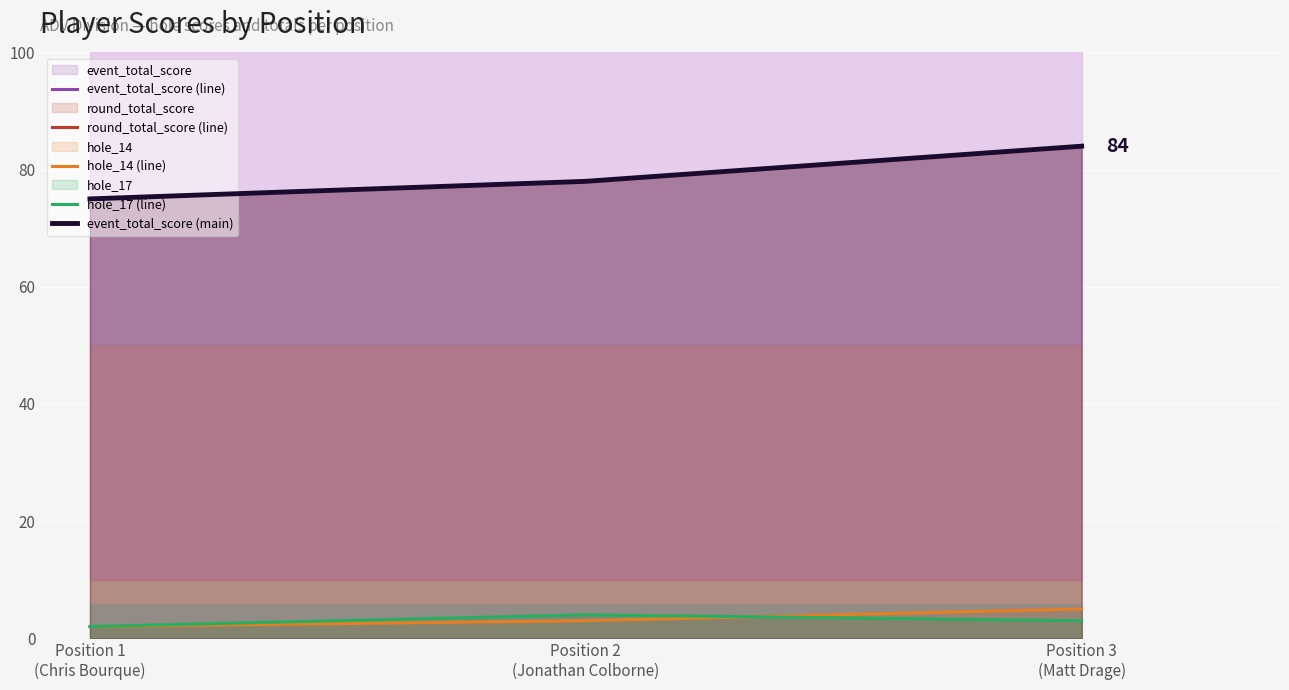

What is the maximum value for round_total_score (line)?

84